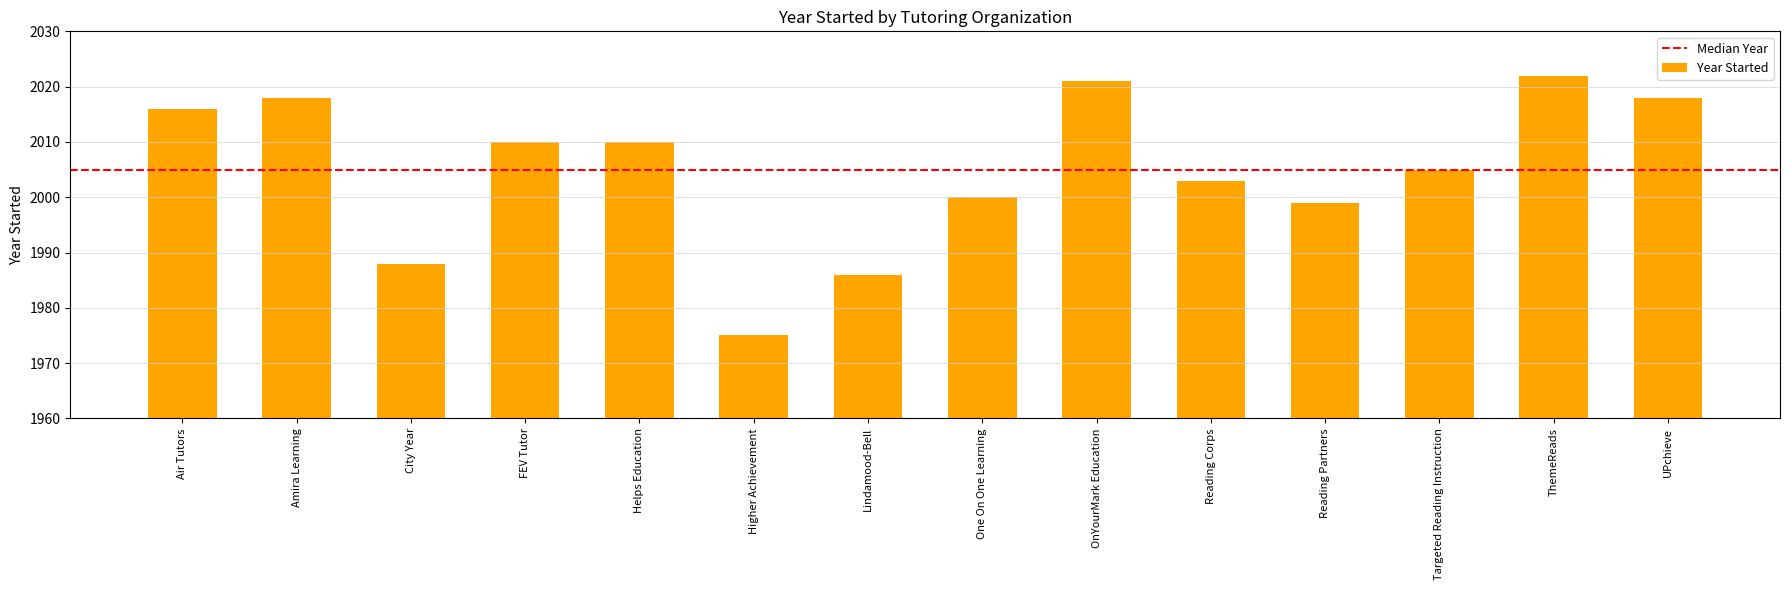

True or false: the data shows 1975 at Higher Achievement.

True